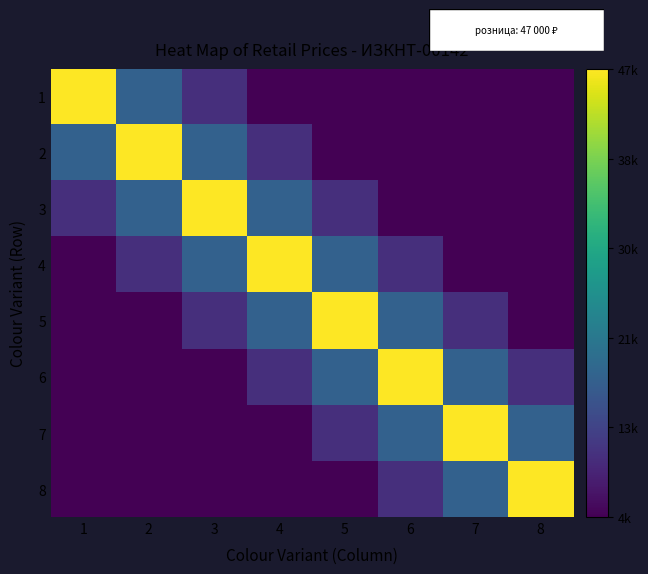

Which has a higher value, 4 or 7?

4